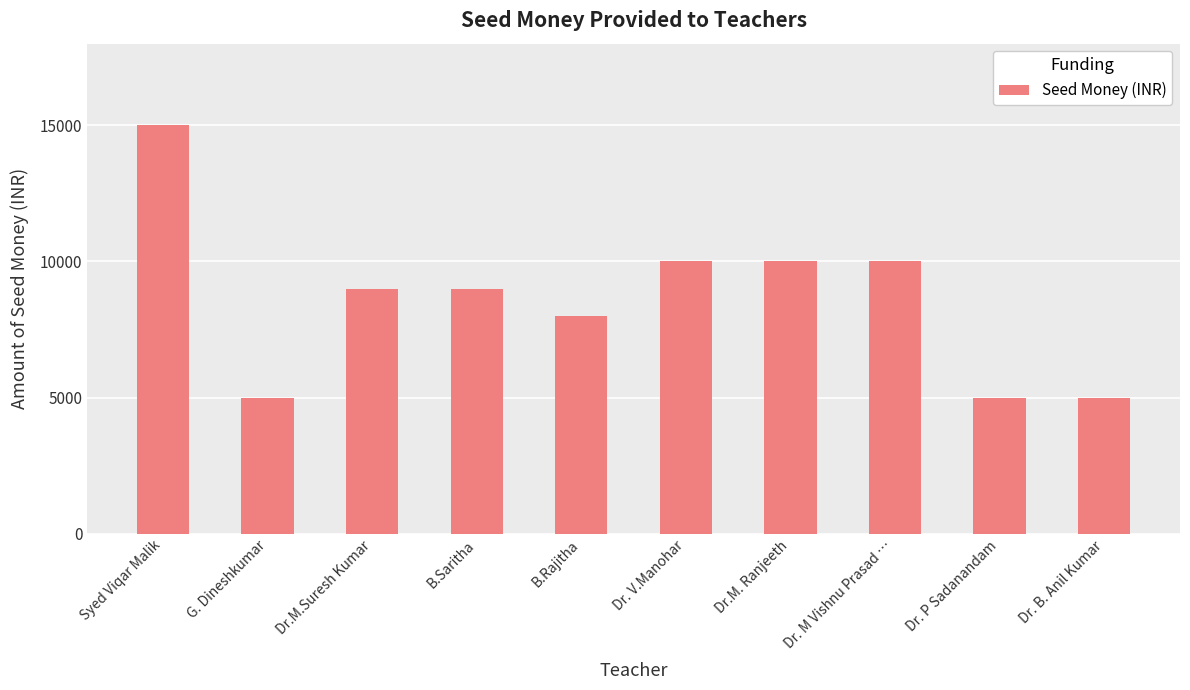

How many data points does each series have?

10